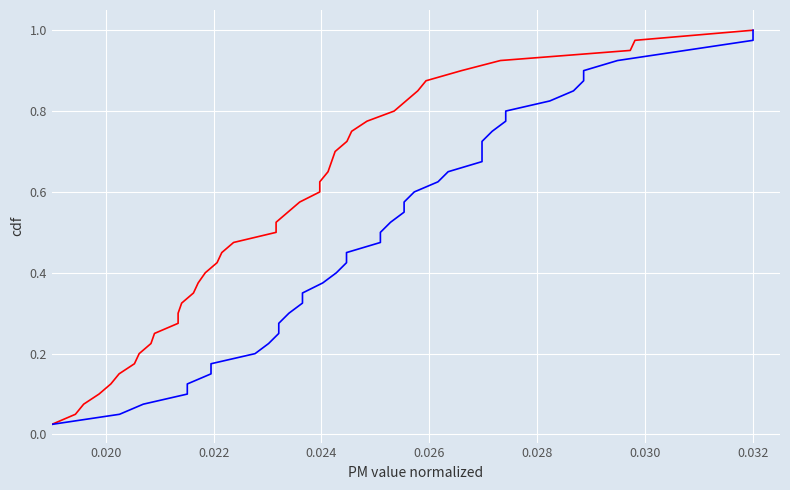

At how many categories does at least one series exceed 0?

40